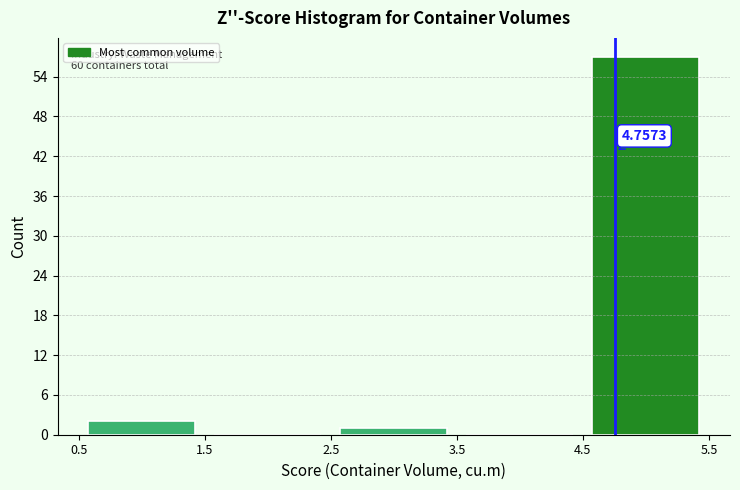

Over which range of the x-axis is the bar tallest?

4.5 to 5.5